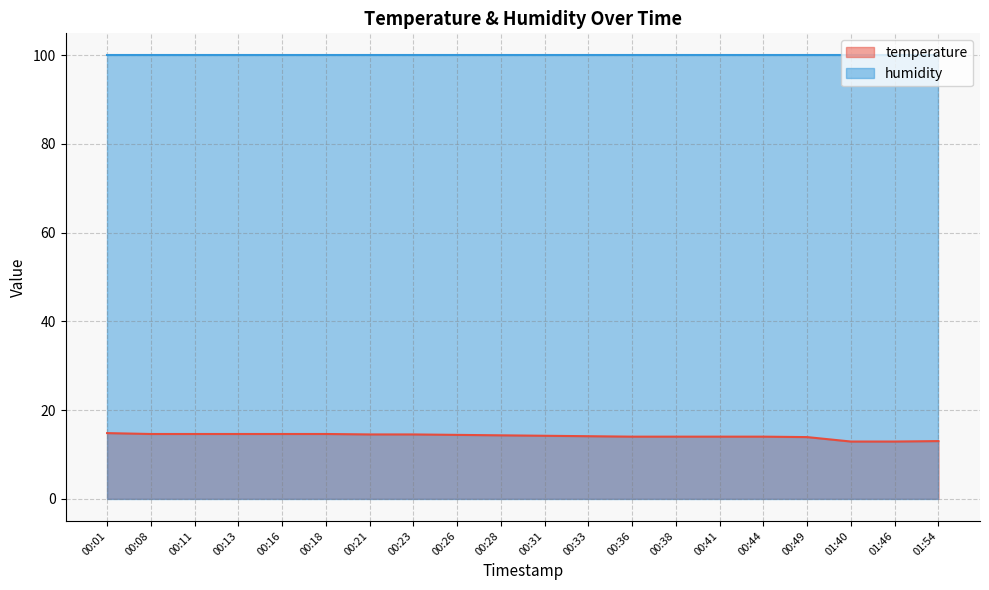

True or false: humidity and temperature intersect in this chart.

False